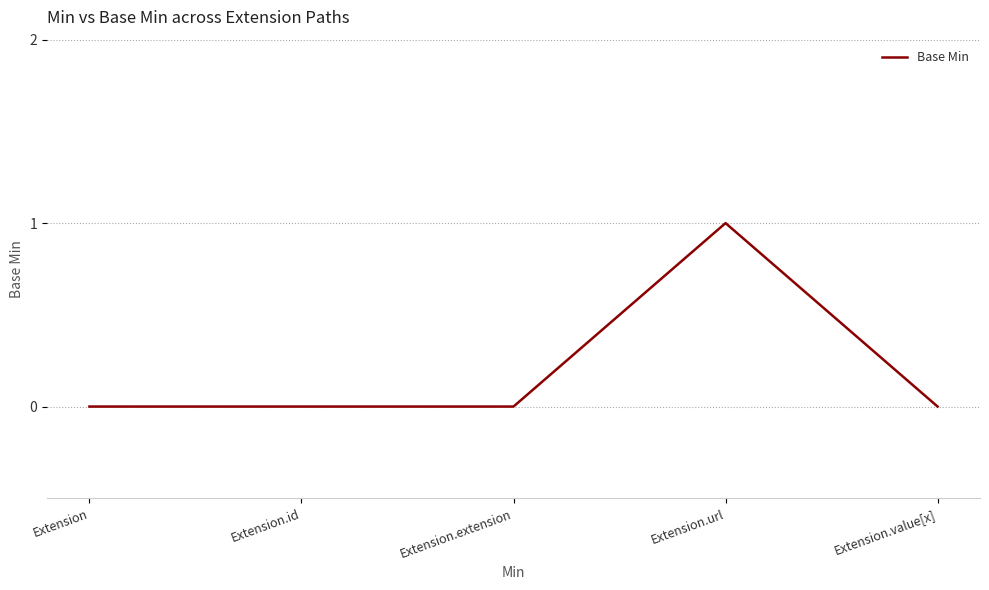

What is the greatest value displayed?

1